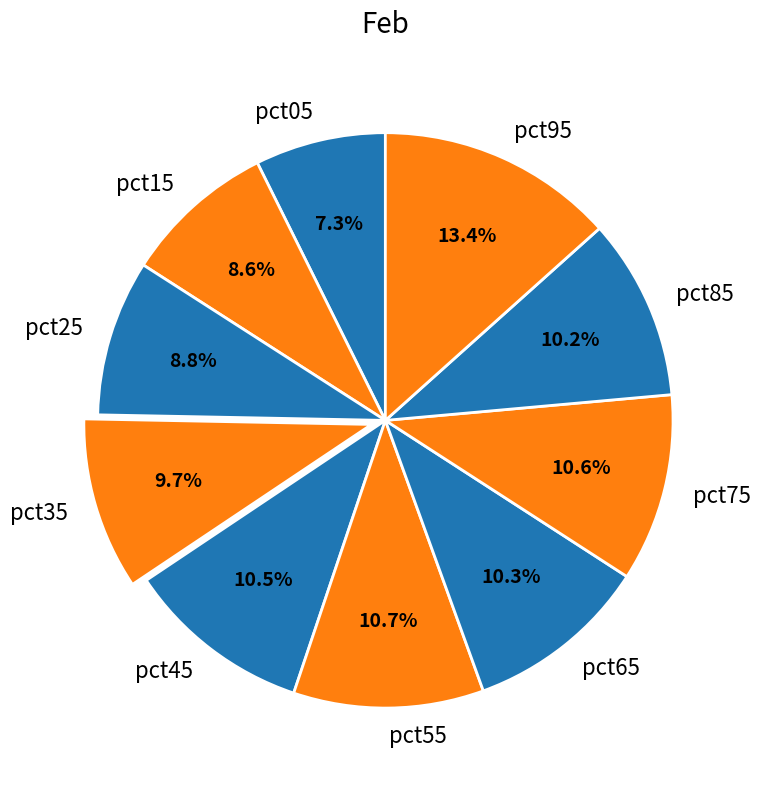

What percentage is NOT represented by pct95?

86.6%